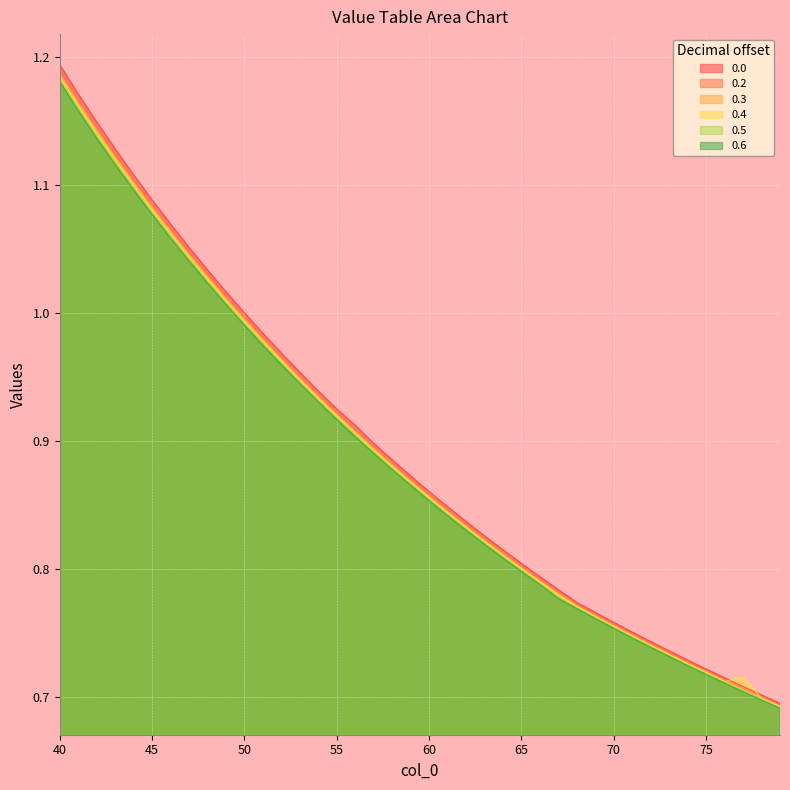

At 71, list the series in order from largest to smallest.

0.0, 0.2, 0.3, 0.4, 0.5, 0.6